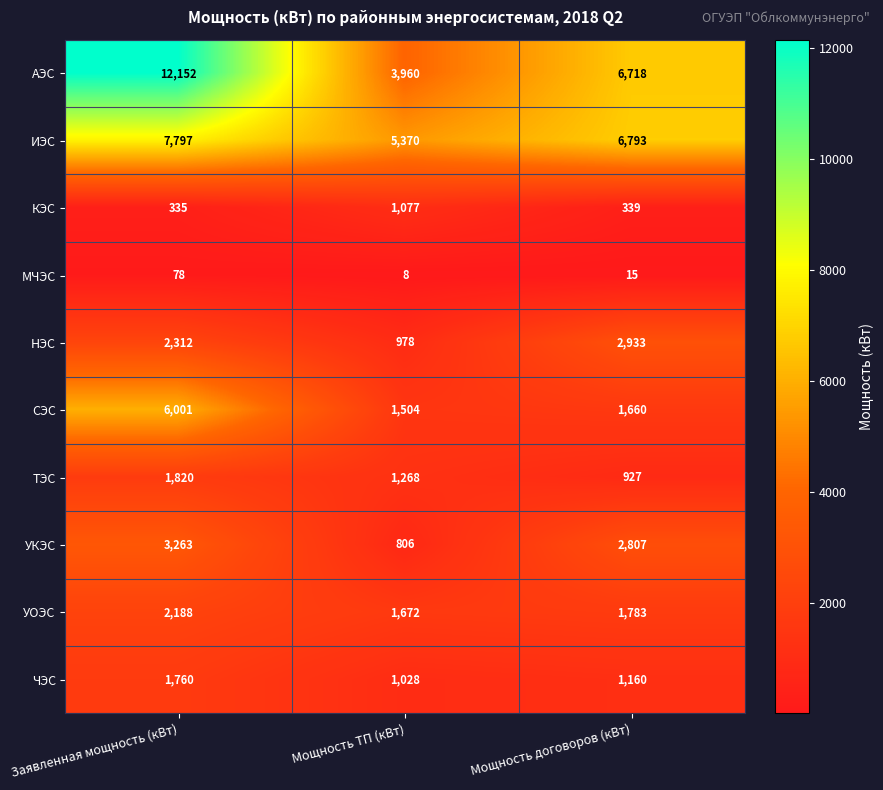

True or false: МЧЭС has a value of 10 at Мощность договоров (кВт).

False